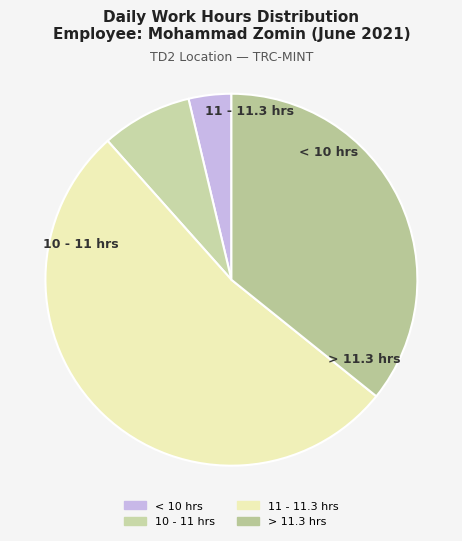

How many slices are in this pie chart?

4